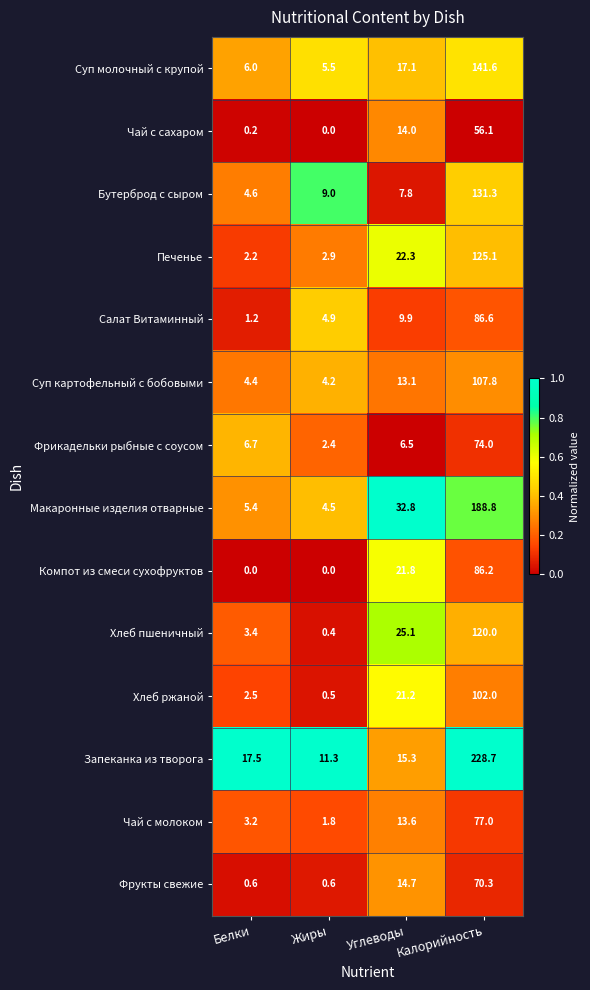

At which label does Фрукты свежие first exceed 14?

Углеводы